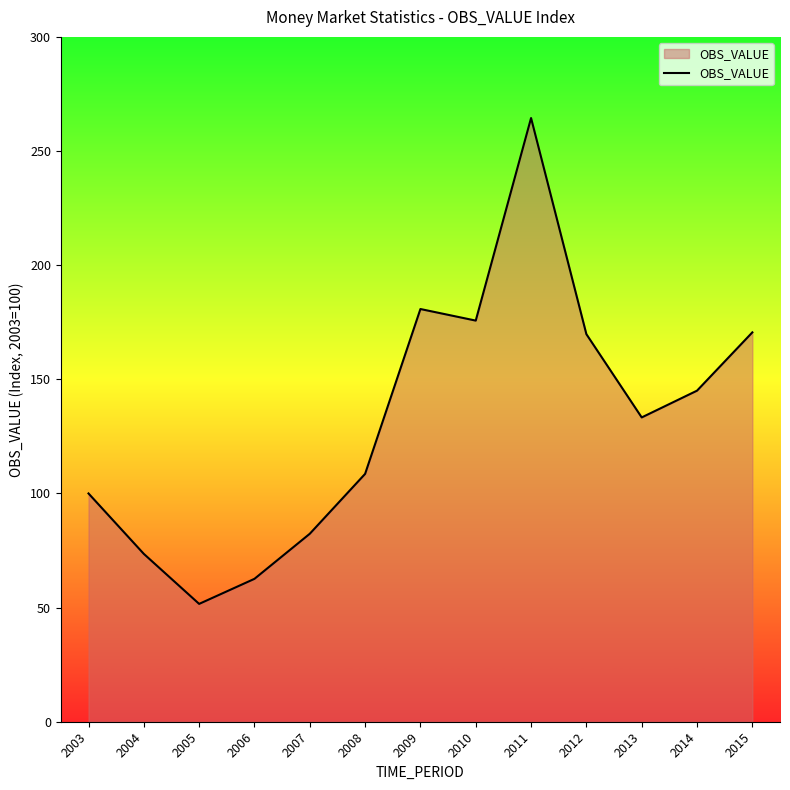

How many lines are shown in the chart?

1